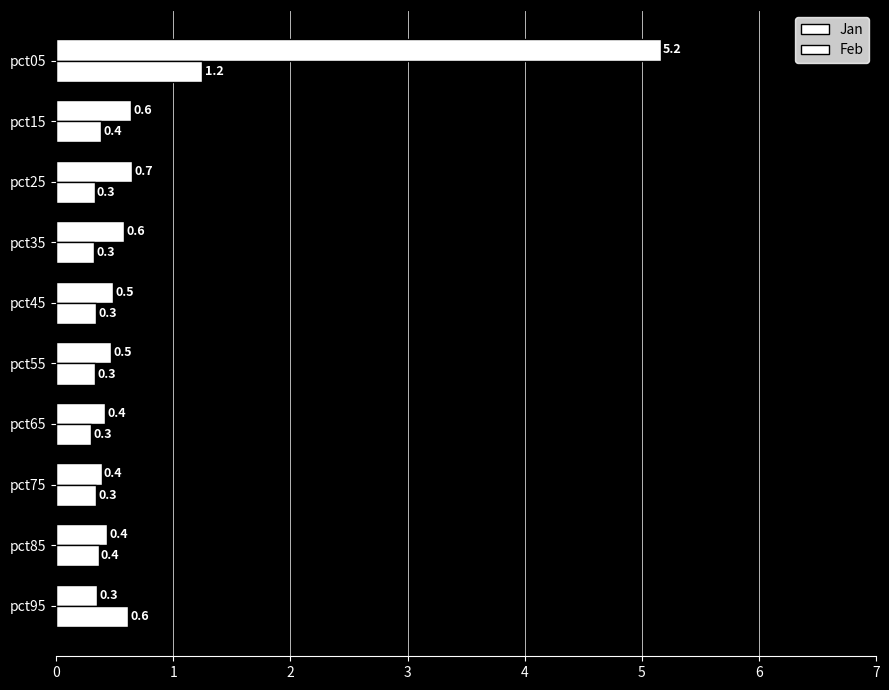

Rank the categories by Jan value from lowest to highest.

pct95, pct75, pct65, pct85, pct55, pct45, pct35, pct15, pct25, pct05